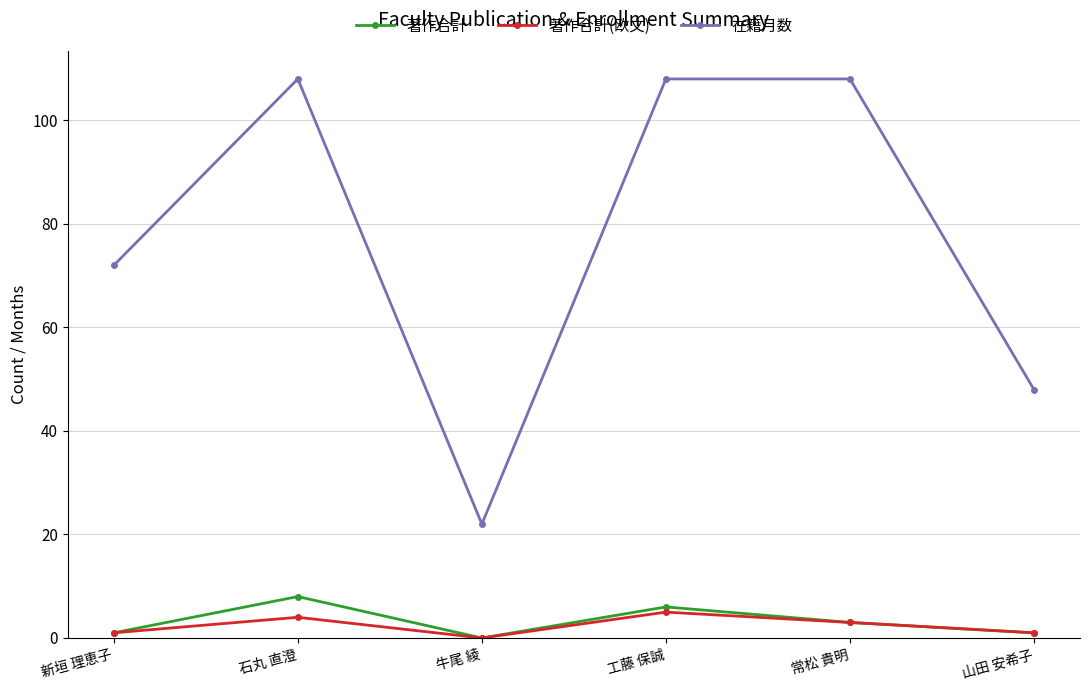

How many 在籍月数 values are between 48 and 108?

5